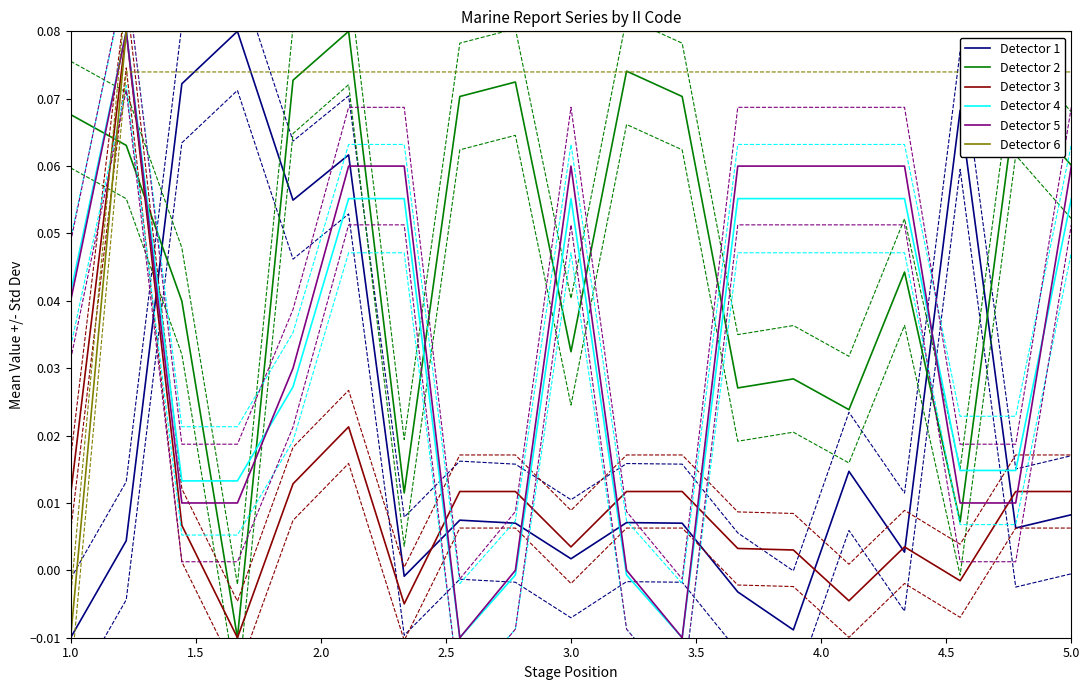

True or false: Detector 4 and Detector 2 cross at least once.

True